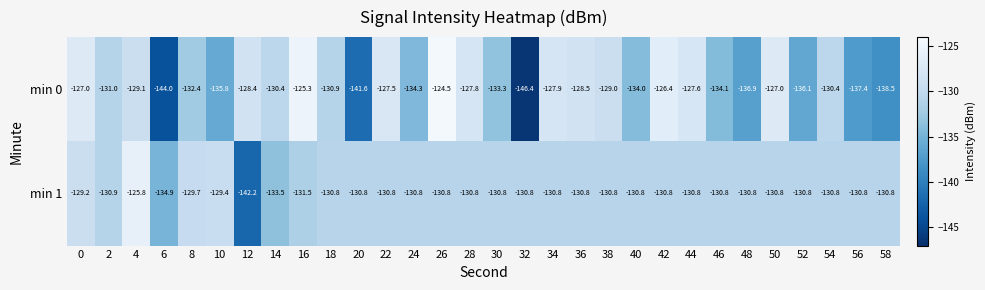

Which series has the widest spread of values?

min 0